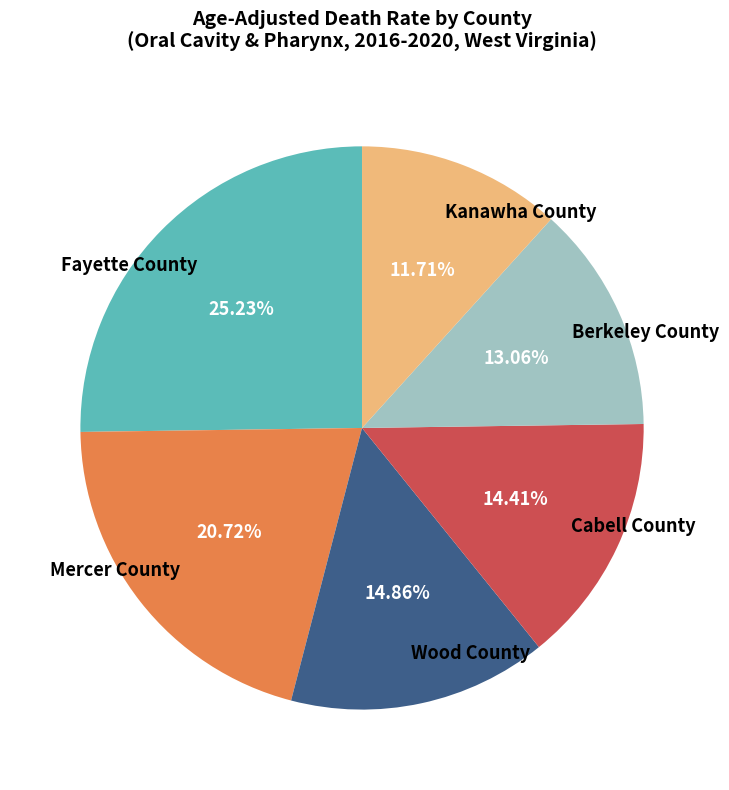

Combined, what portion of the pie is Fayette County and Cabell County?

39.6%